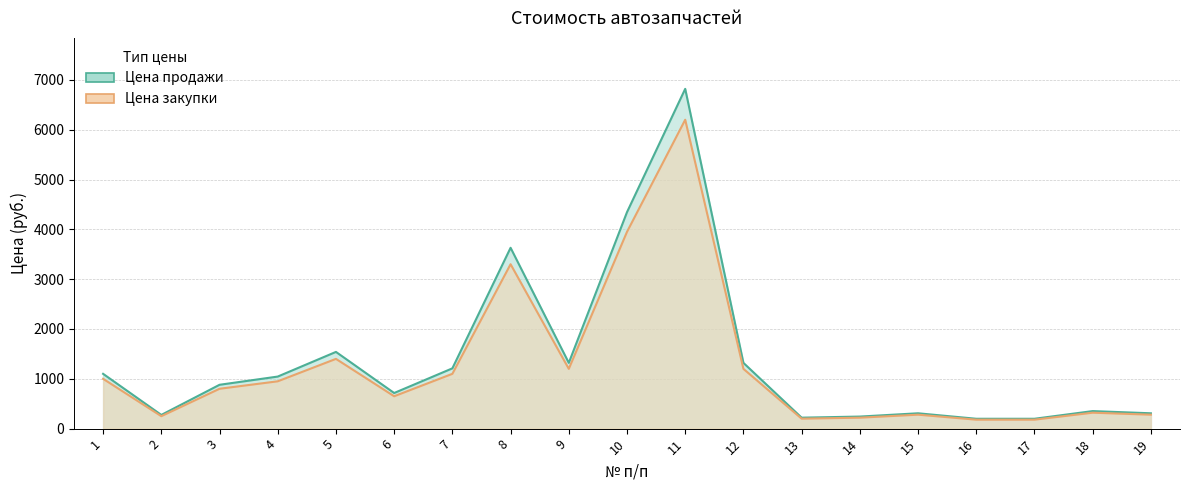

Which series has the largest range (max minus min)?

Цена продажи